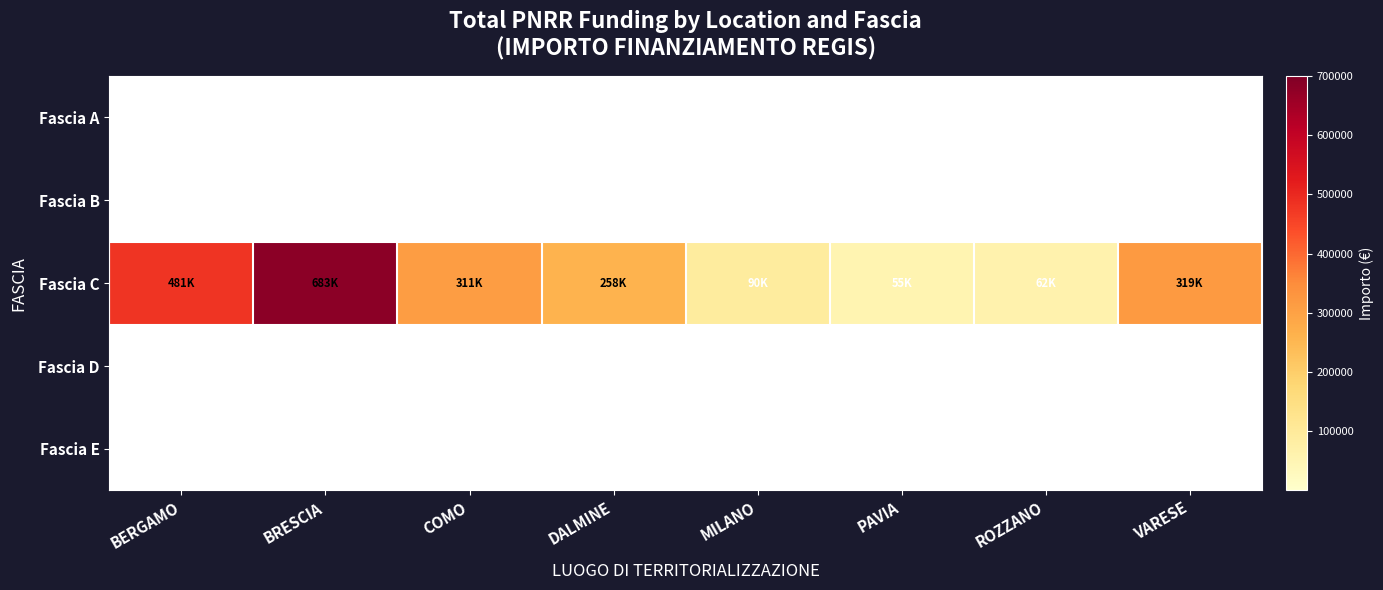

Between BERGAMO and COMO, which series saw the biggest shift?

Fascia C